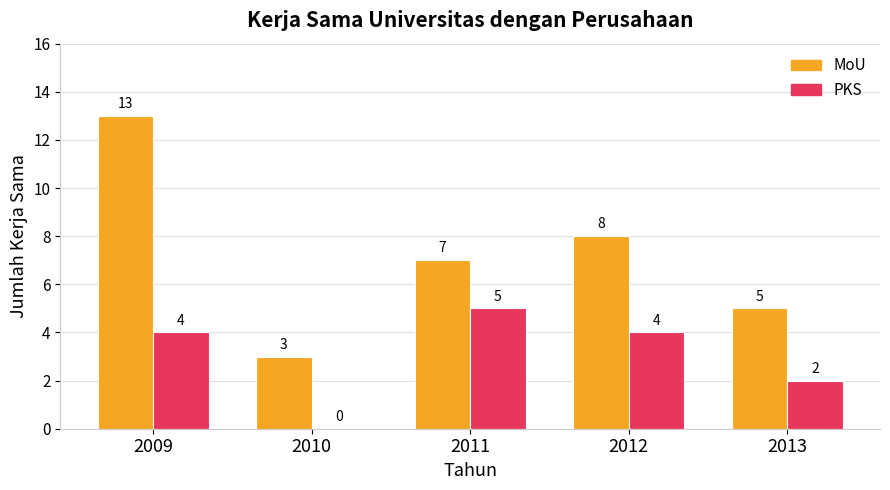

Which series has the largest range (max minus min)?

MoU